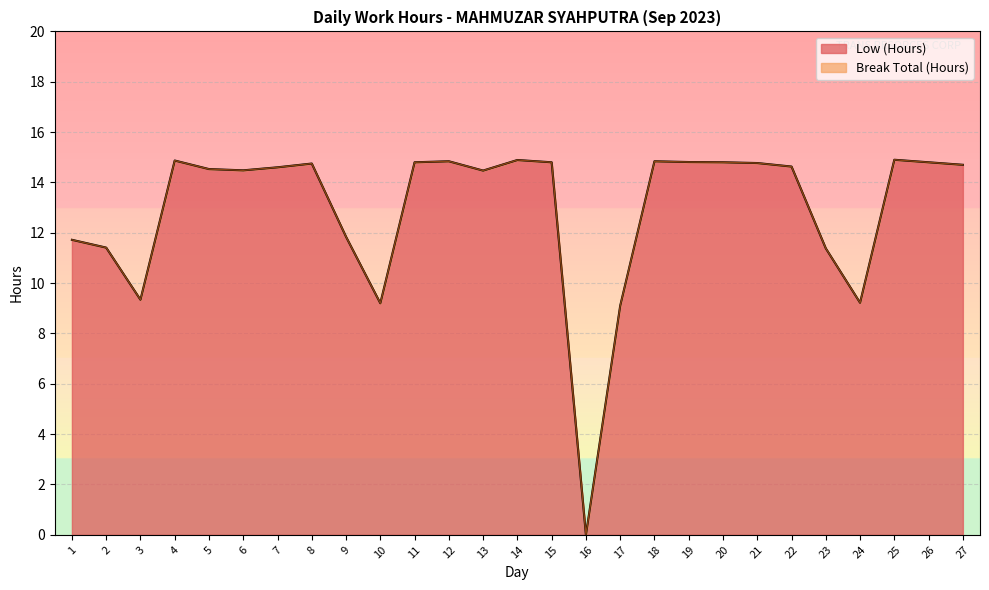

True or false: the data has more than 0 interior local peaks.

True